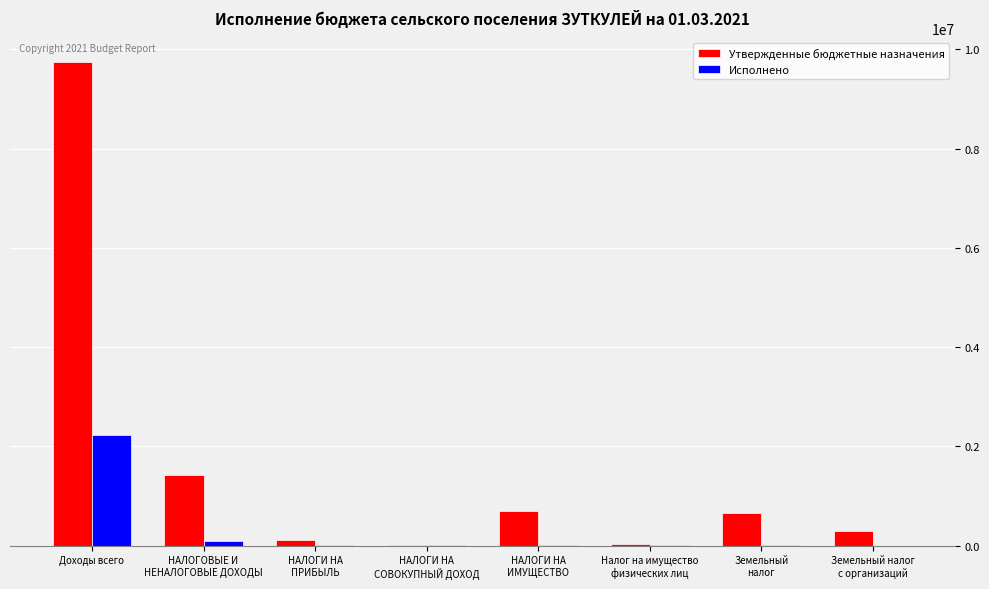

What is the sum of all Исполнено values?

2347634.3